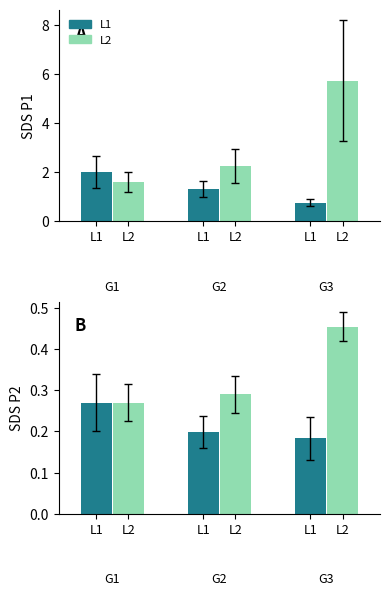

What is the average value of the SDS_P1 series?

2.1